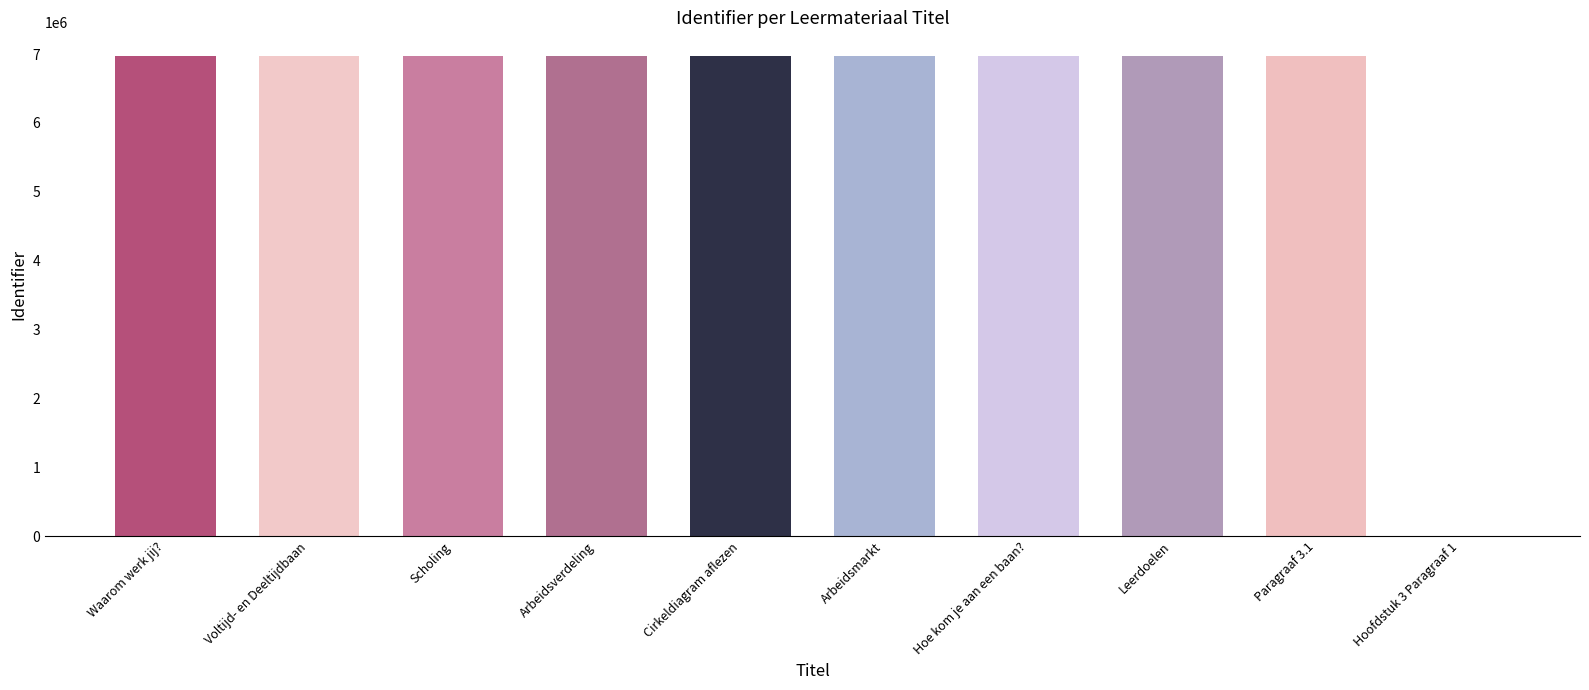

What is the approximate value at Leerdoelen?

6967233